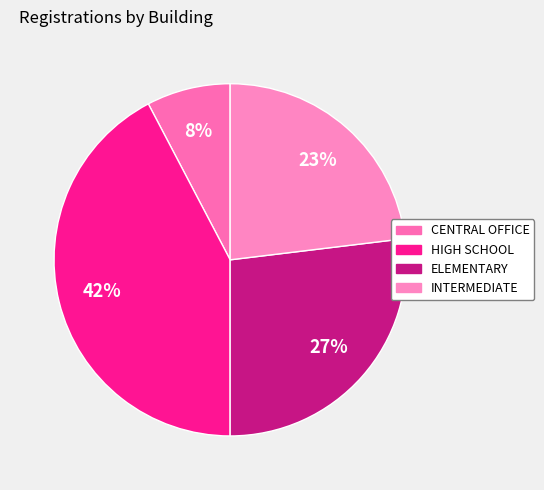

To the nearest percent, what is the average slice percentage?

25%